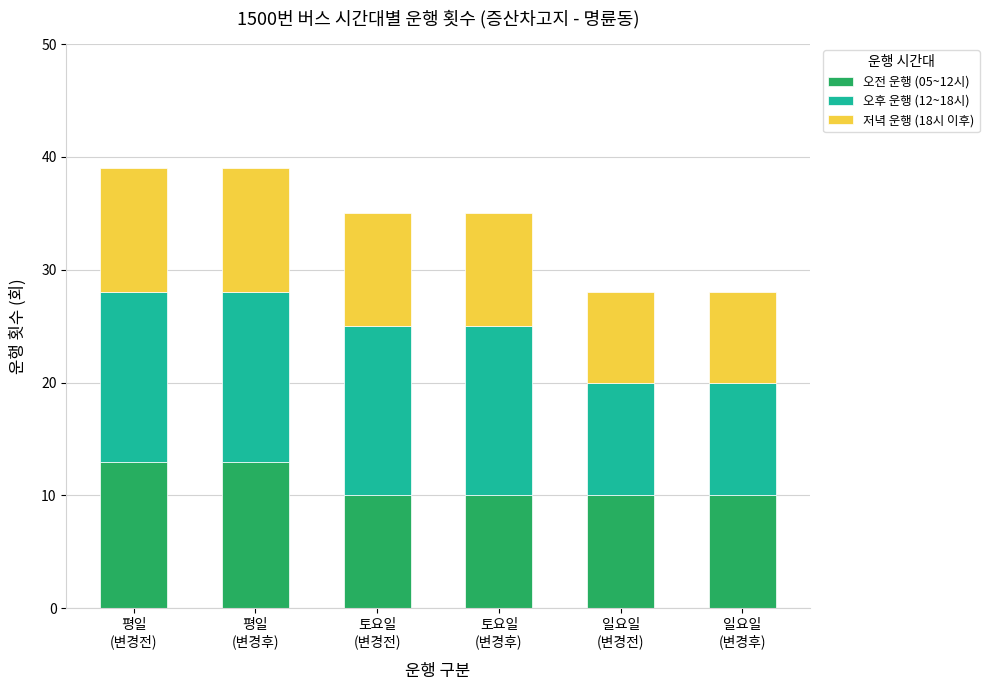

What is the minimum value for 오전 운행 (05~12시)?

10